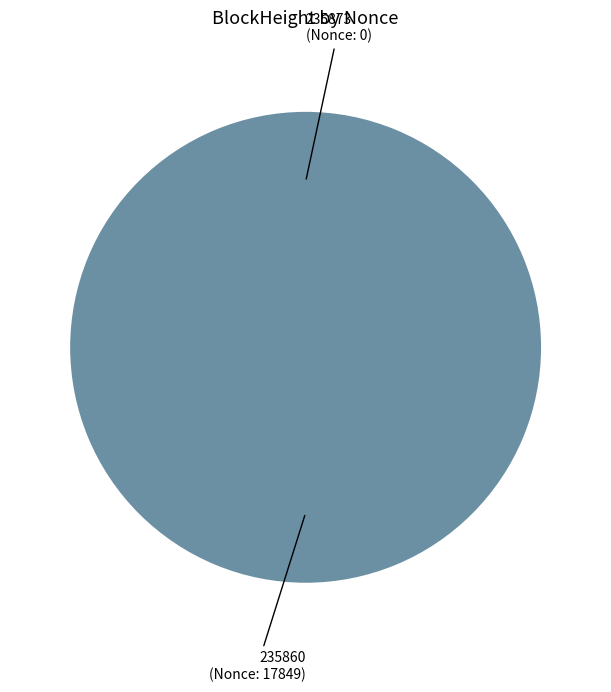

To the nearest percent, what is the average slice percentage?

50%